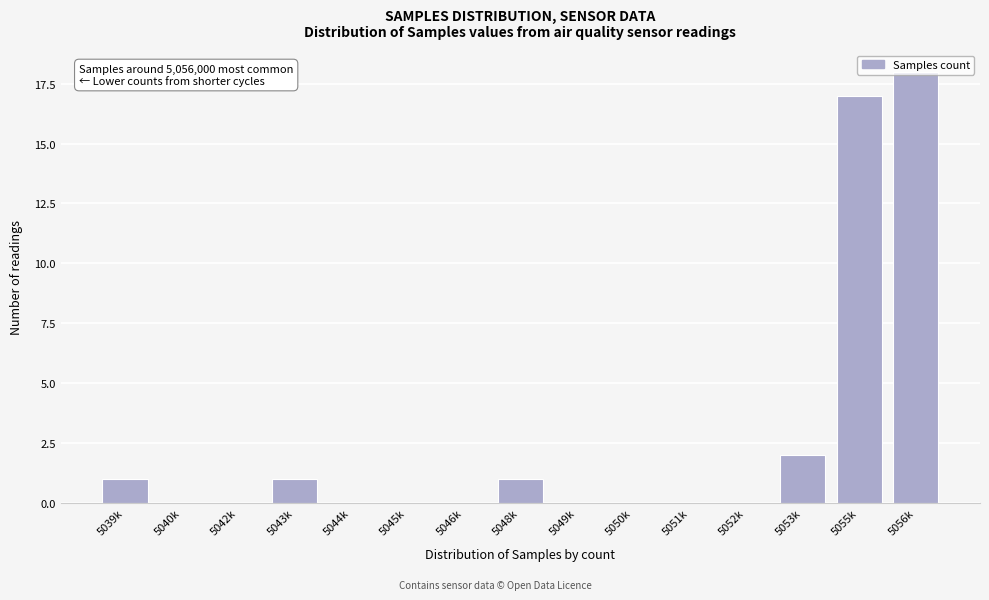

At which label is the value closest to 9?

5053k